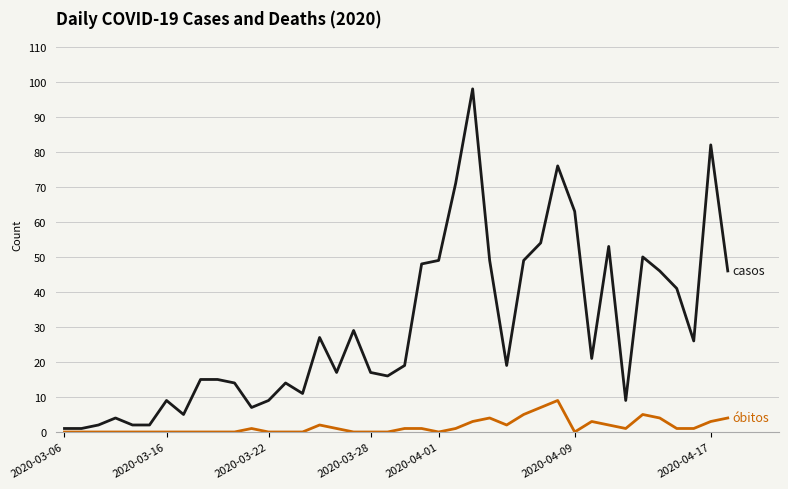

What is the greatest value displayed?

98